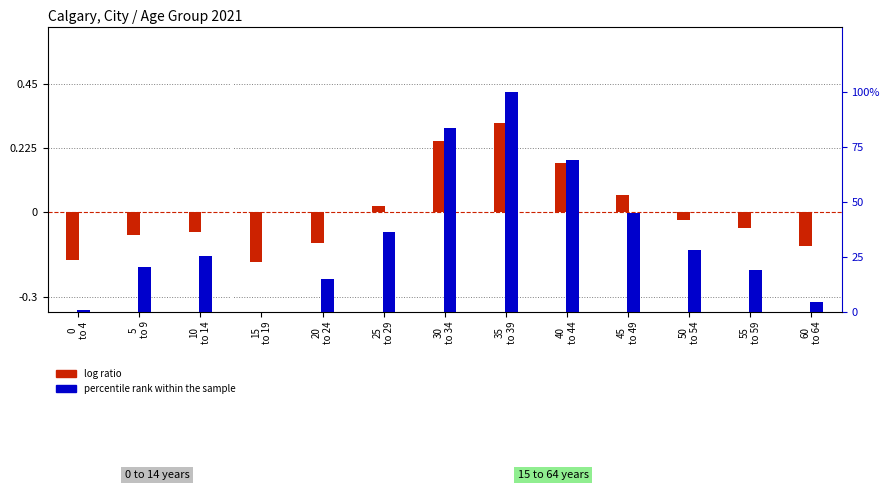

How many positive values does the log ratio series have?

5